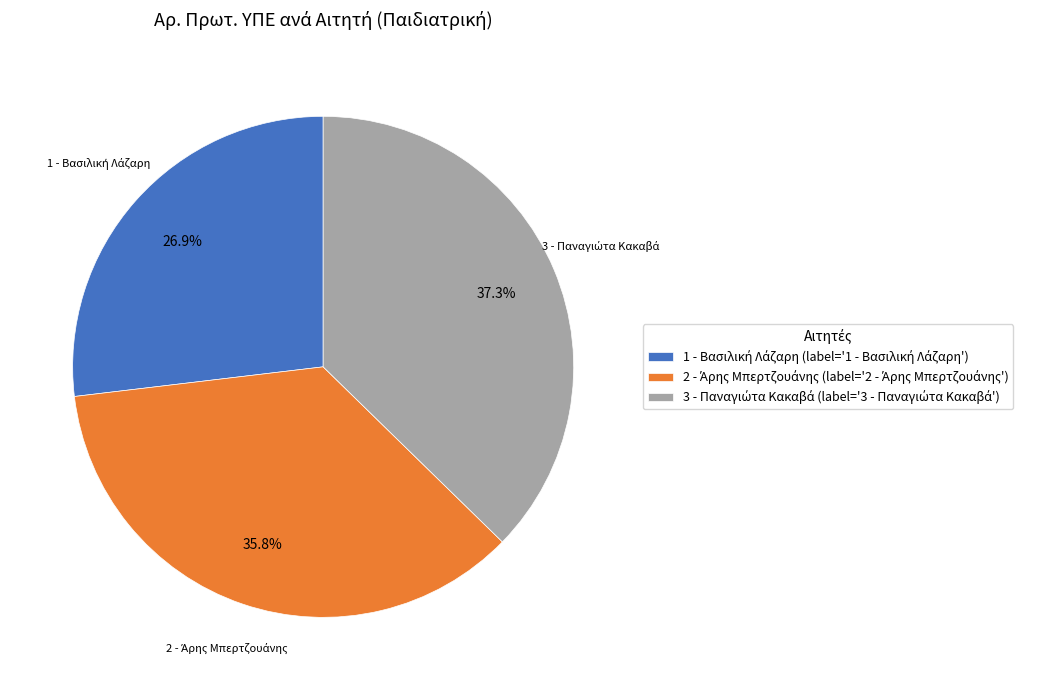

Is there a majority slice in this chart?

No